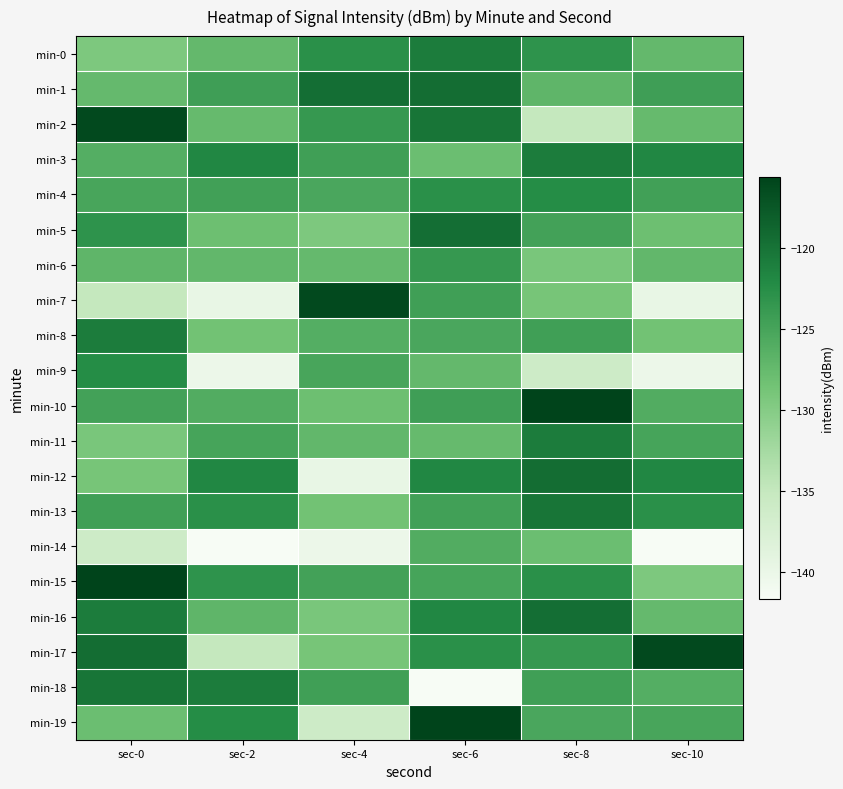

Rank the series at sec-10 from lowest to highest value.

min-14, min-9, min-7, min-15, min-8, min-5, min-2, min-16, min-0, min-6, min-18, min-10, min-19, min-11, min-4, min-1, min-13, min-3, min-12, min-17